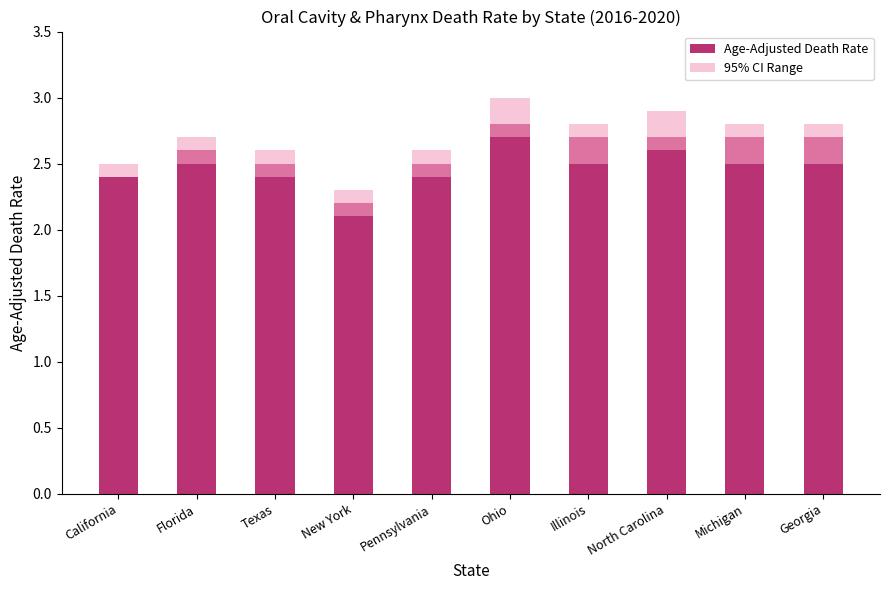

Reading left to right, what are all the values shown in this chart?

Age-Adjusted Death Rate: California=2.4	Florida=2.6	Texas=2.5	New York=2.2	Pennsylvania=2.5	Ohio=2.8	Illinois=2.7	North Carolina=2.7	Michigan=2.7	Georgia=2.7
95% CI Range: California=0.1	Florida=0.2	Texas=0.2	New York=0.2	Pennsylvania=0.2	Ohio=0.3	Illinois=0.3	North Carolina=0.3	Michigan=0.3	Georgia=0.3